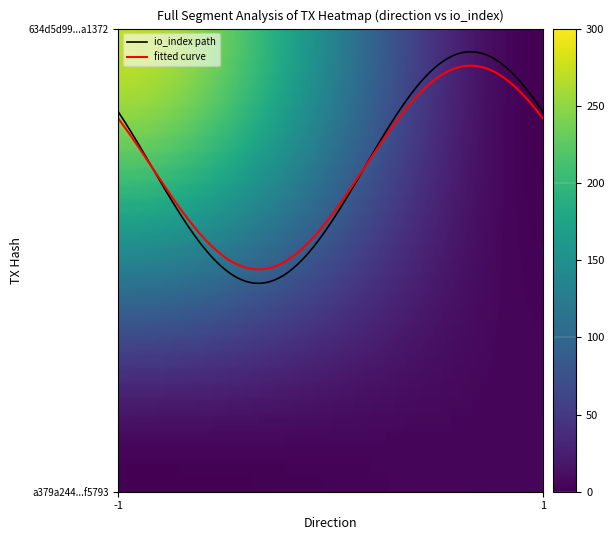

What are all the series names shown in the legend?

io_index path, fitted curve